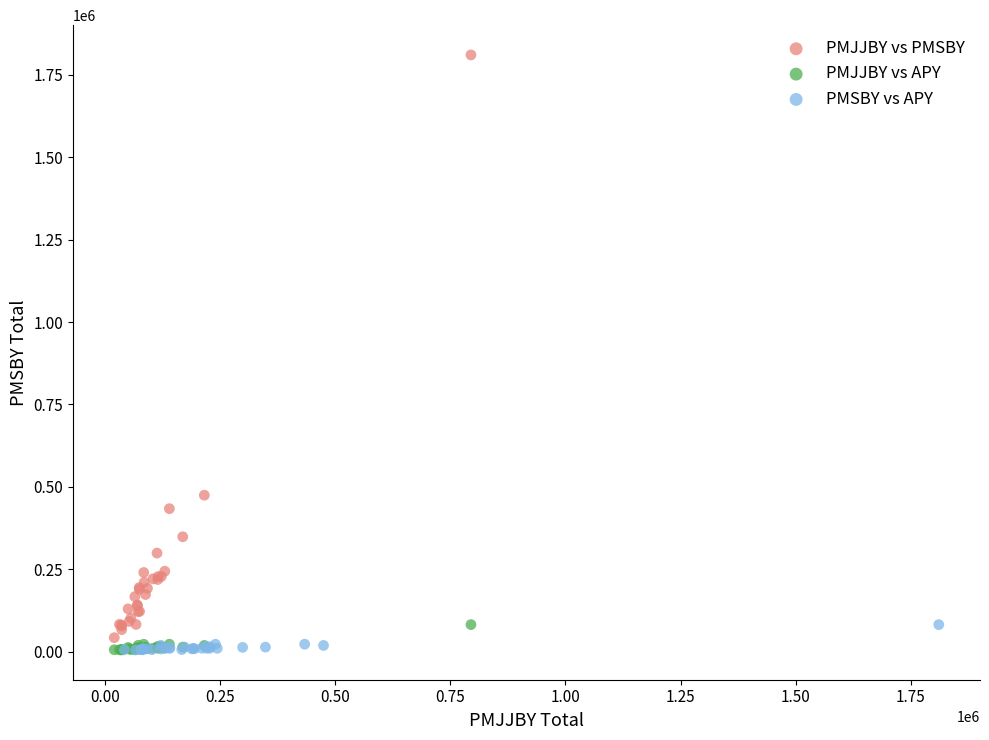

Which series contains the highest Y value?

PMJJBY vs PMSBY